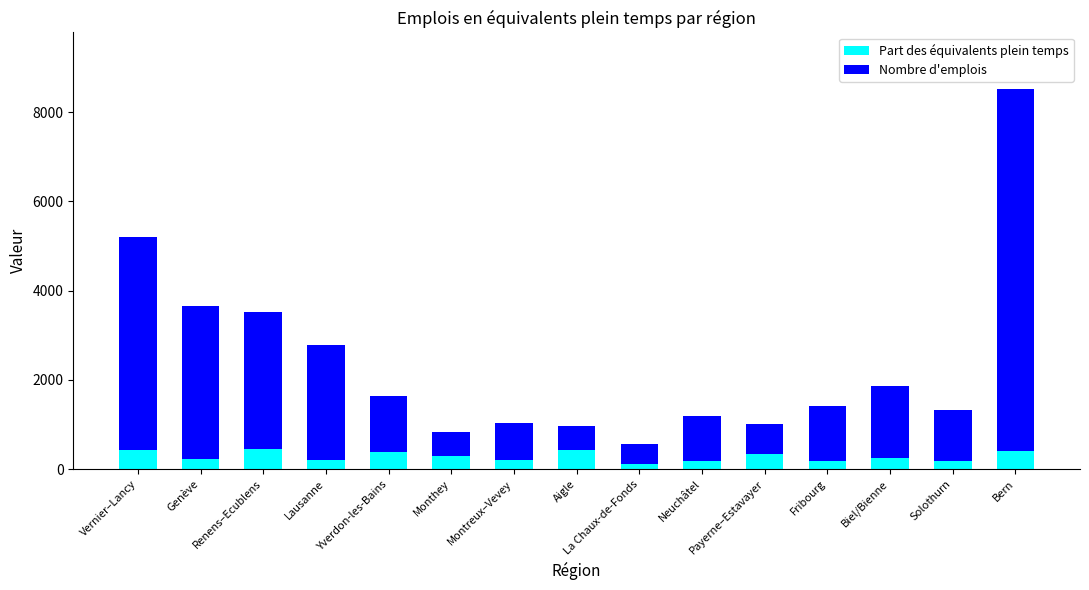

Where does the Part des équivalents plein temps series first go above 252?

Vernier–Lancy